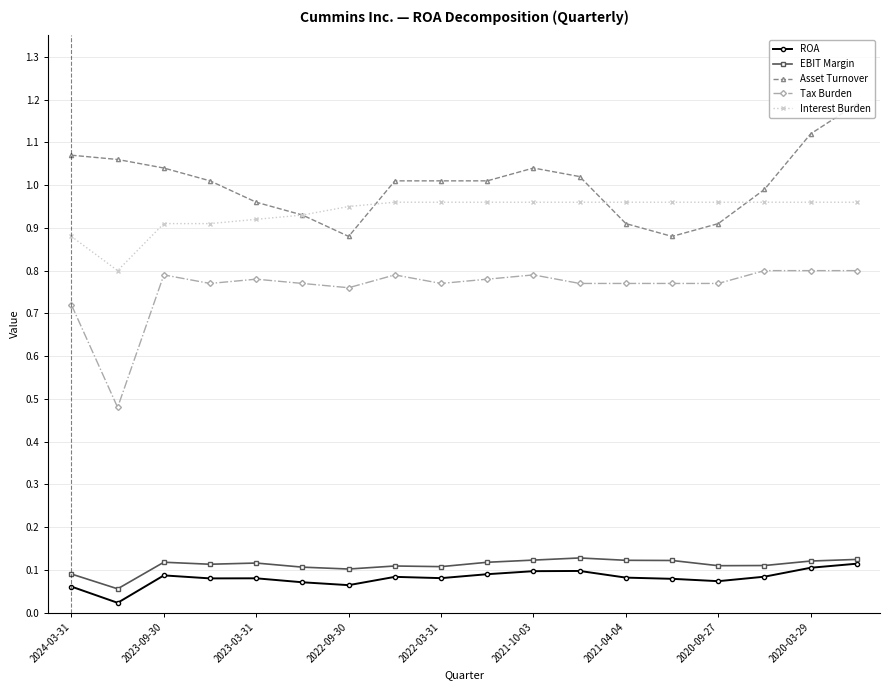

What is the sum of all Asset Turnover values?

18.0